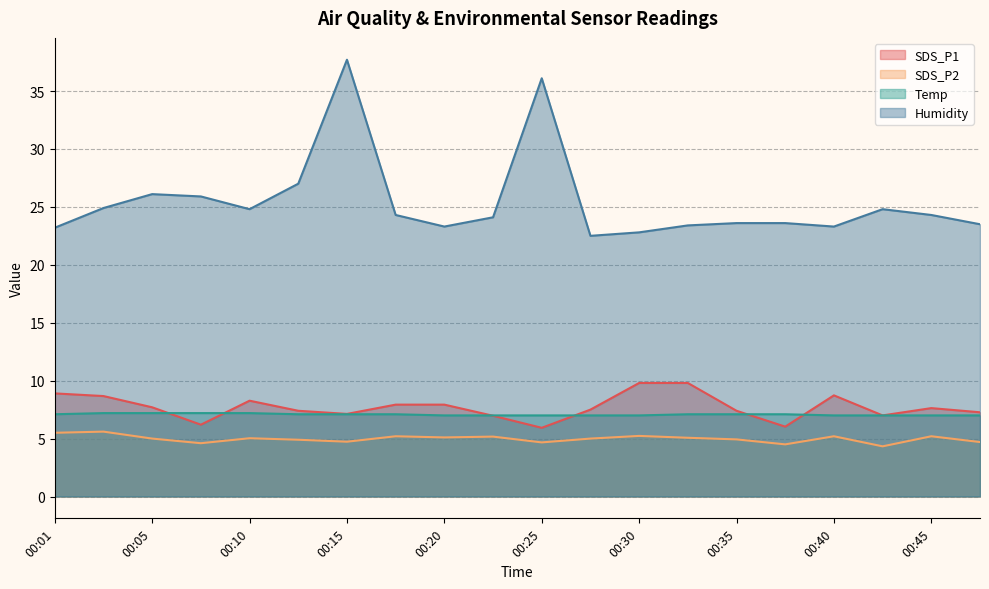

The value of Humidity at 00:05 is 26.1. True or false?

True